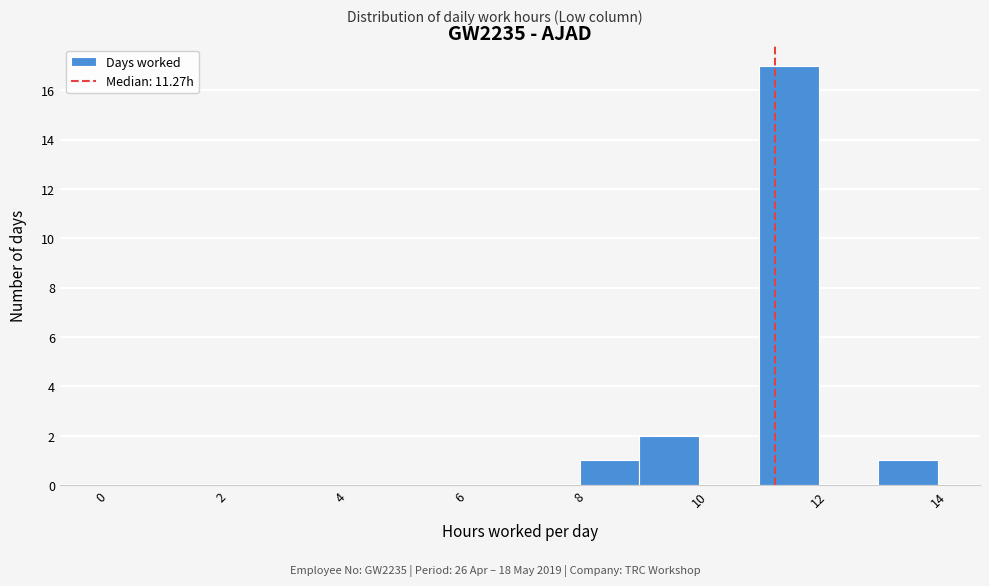

Reading left to right, list every bar in this chart as the range it spans on the x-axis followed by its height. The values are not printed on the chart, so give them approximately, as read against the axis.

0 to 1: 0
1 to 2: 0
2 to 3: 0
3 to 4: 0
4 to 5: 0
5 to 6: 0
6 to 7: 0
7 to 8: 0
8 to 9: 1
9 to 10: 2
10 to 11: 0
11 to 12: 17
12 to 13: 0
13 to 14: 1